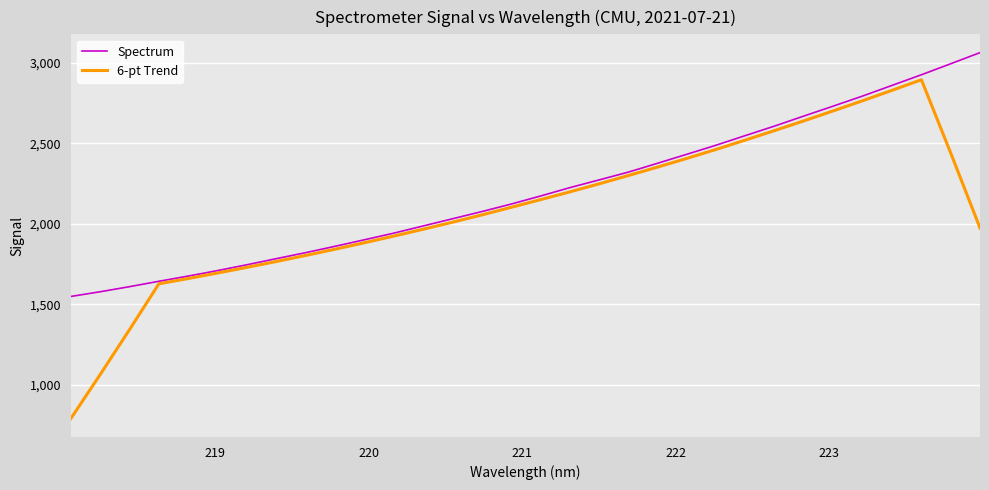

Which series has the largest total across all categories?

Spectrum